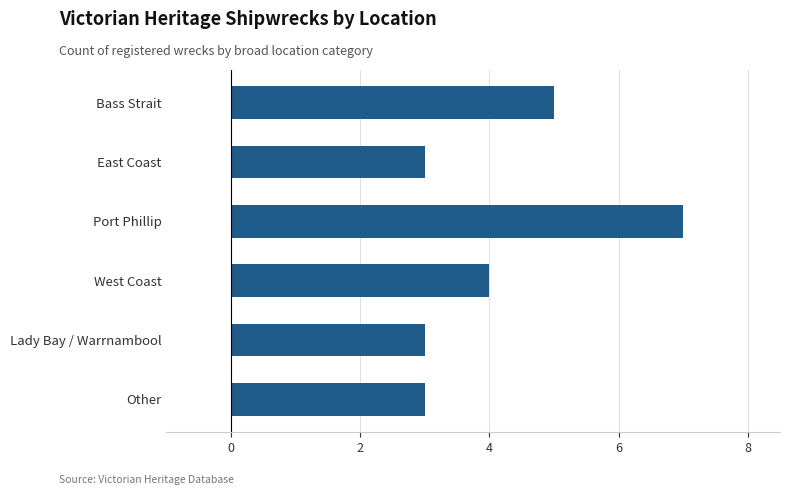

Reading bottom to top, list all the values displayed in this chart.

3	3	4	7	3	5